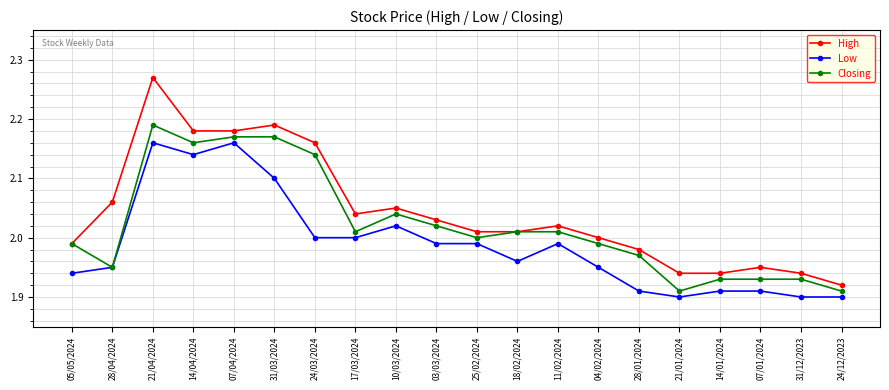

Which series changed the most between 28/04/2024 and 14/04/2024?

Closing